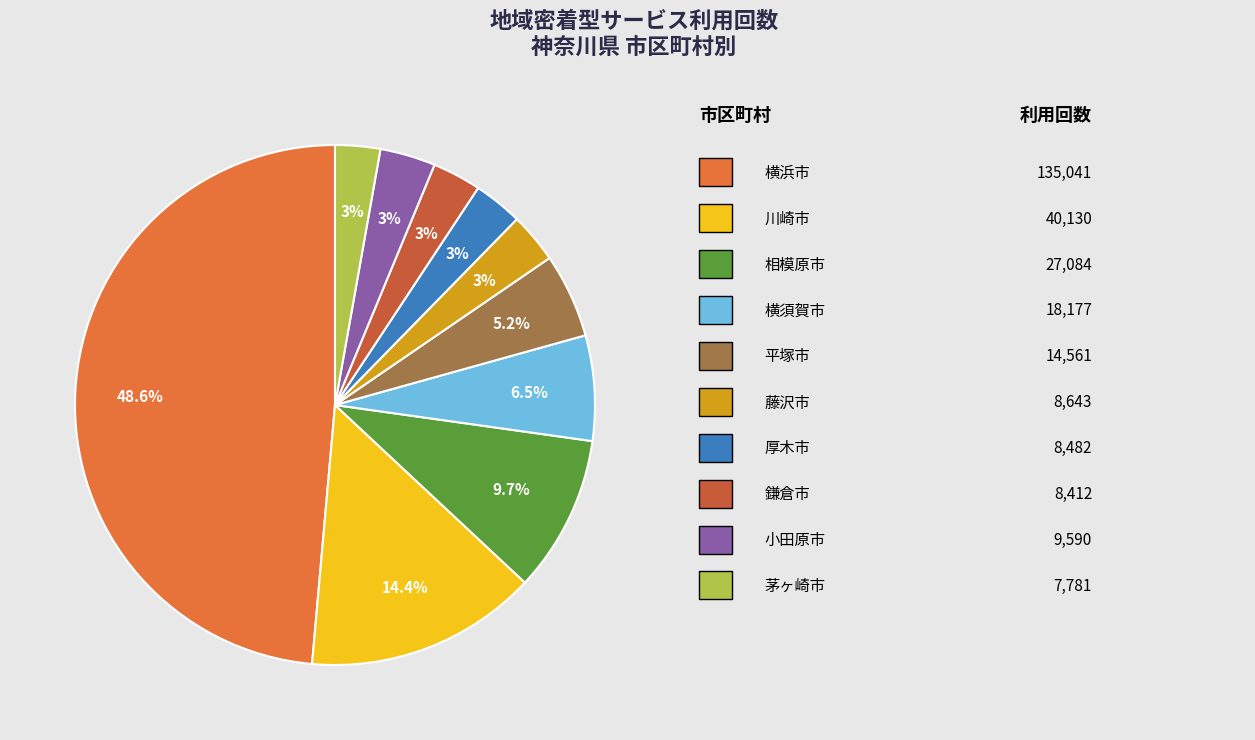

How many segments does this pie chart have?

10